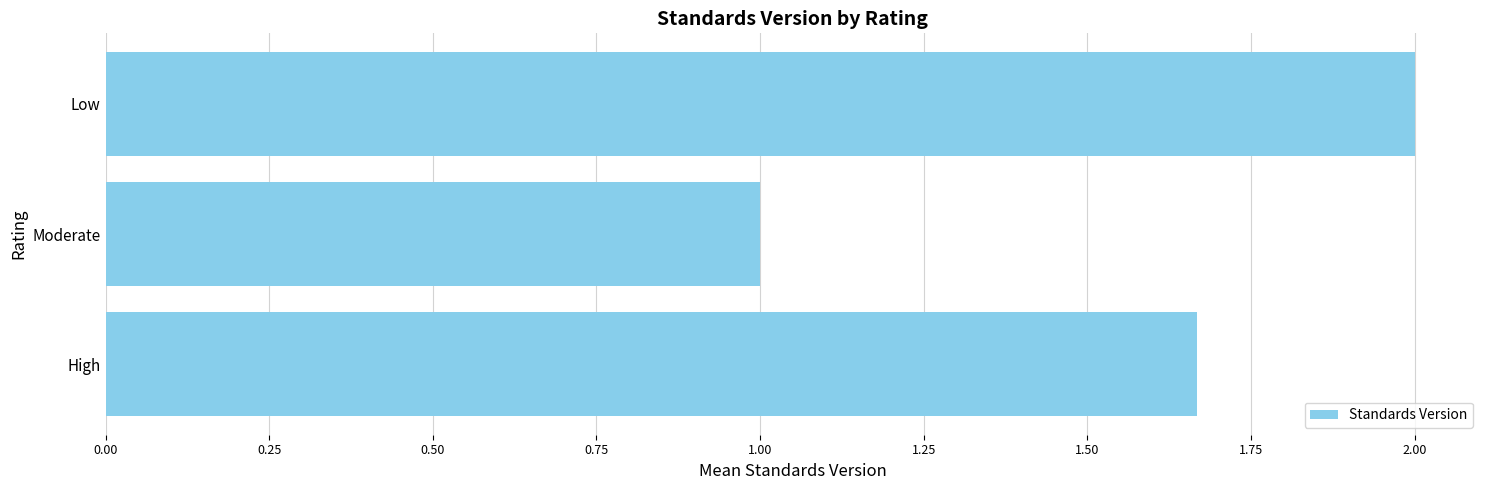

What is the difference between the maximum and minimum values?

1.0